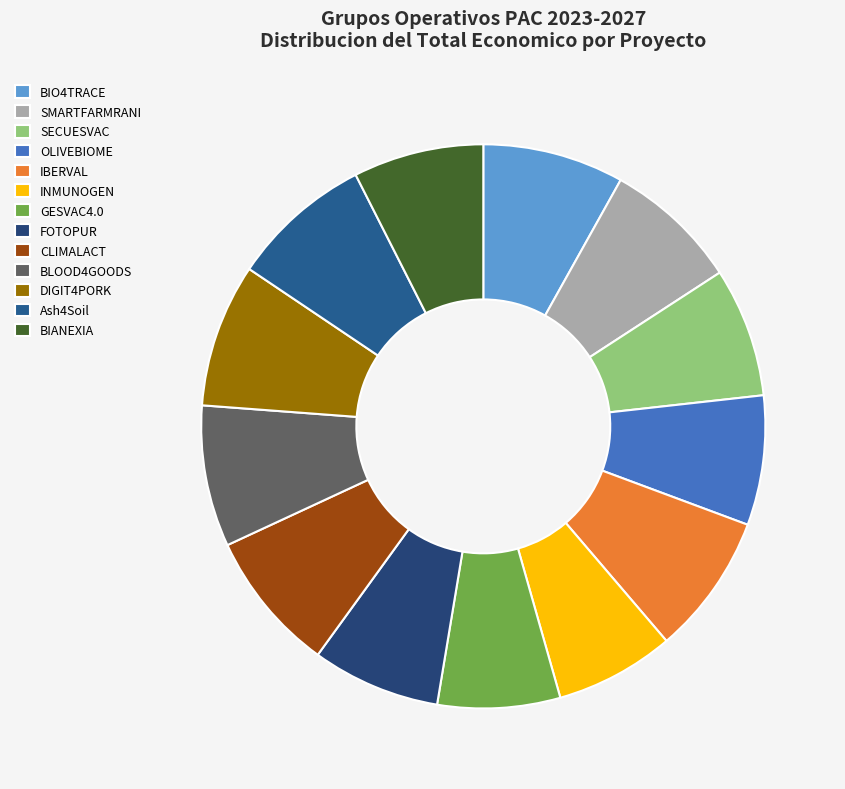

Is GESVAC4.0 the majority of the pie?

No